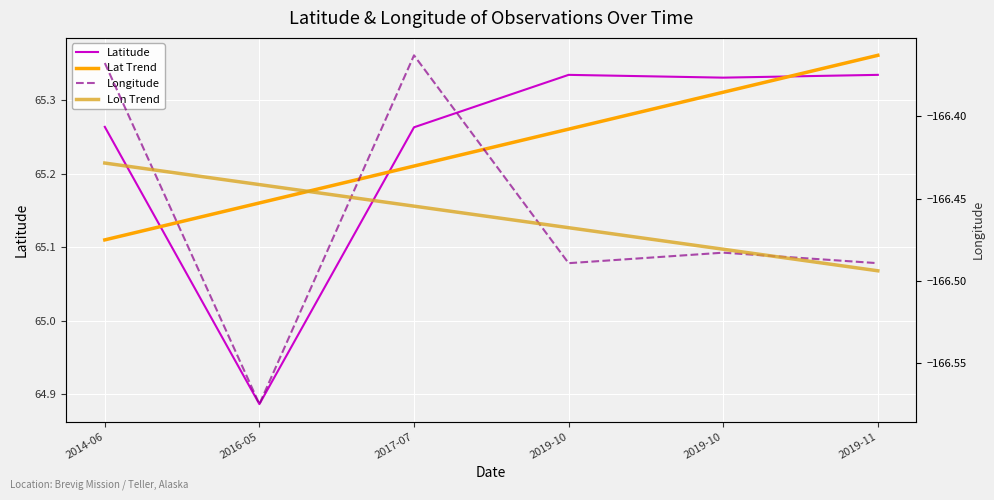

Between 2017-07 and 2019-11, which series saw the biggest shift?

Lat Trend